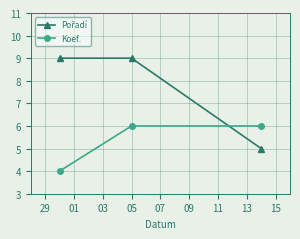

What is the minimum value for Koef.?

4